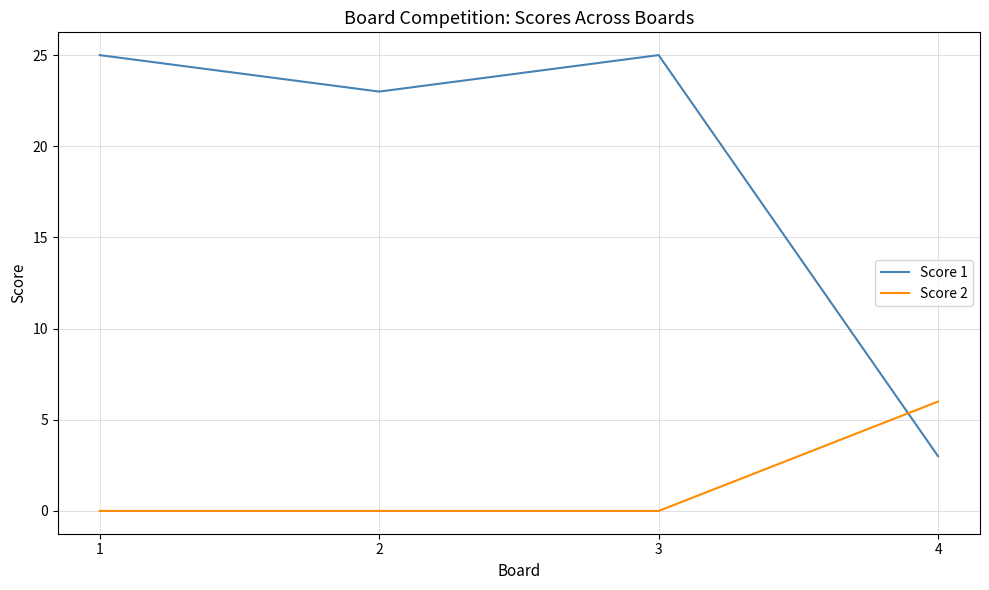

Count the number of categories in the chart.

4